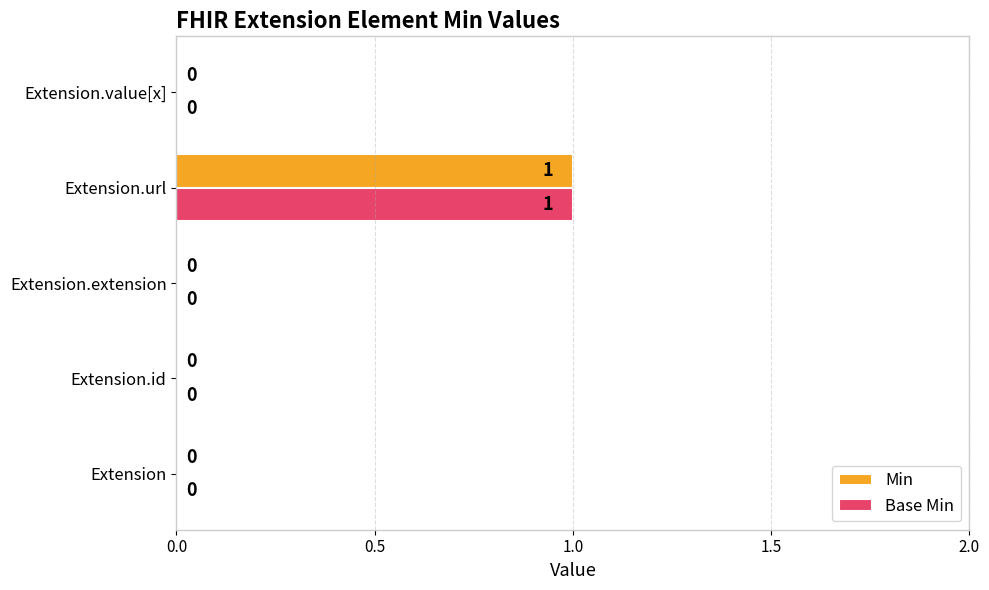

At which category is the sum across all series the highest?

Extension.url